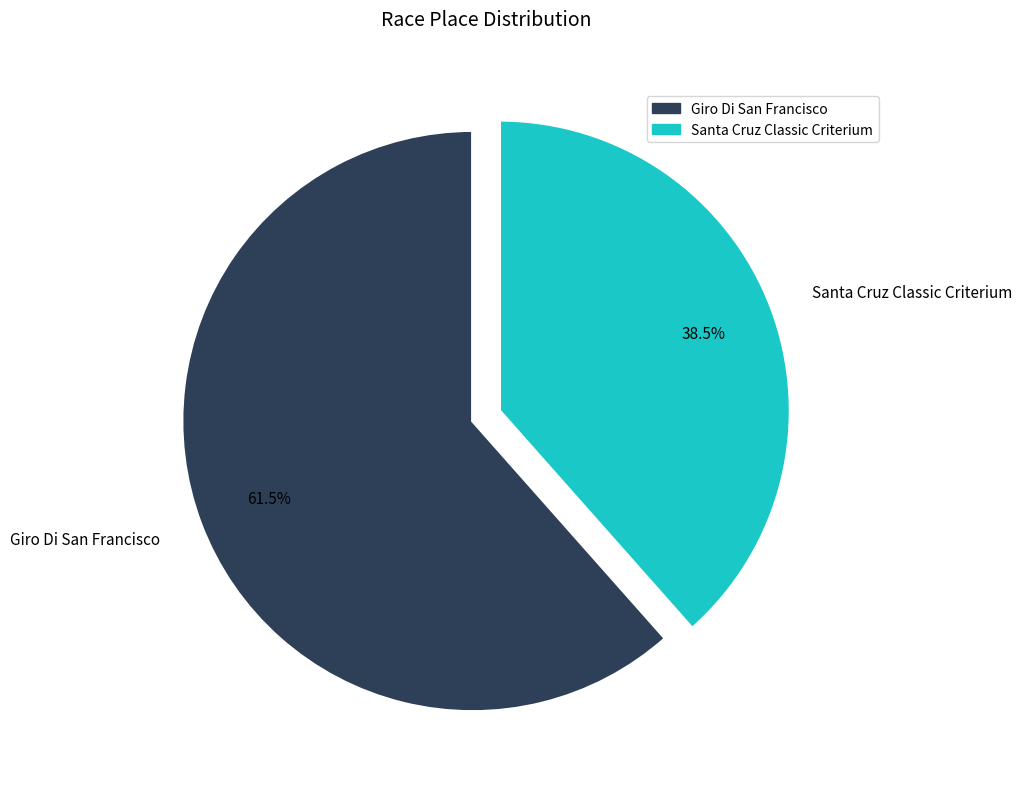

Count the number of slices in the pie.

2